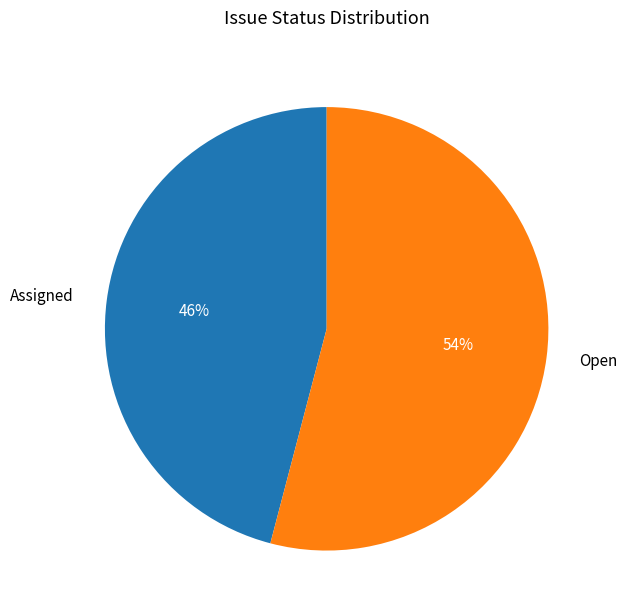

Between Assigned and Open, which is larger?

Open